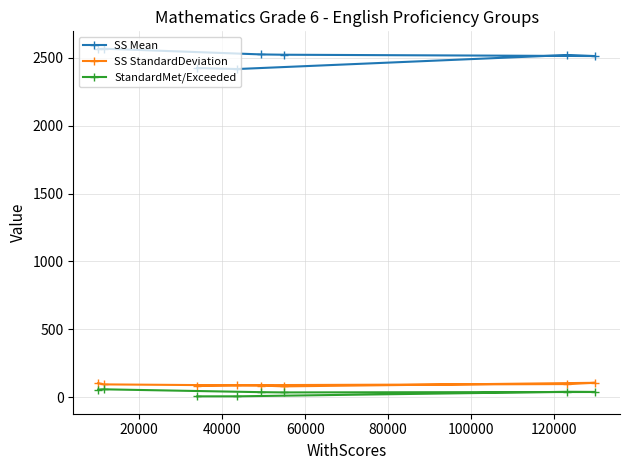

What is the maximum value shown in the chart?

2567.3